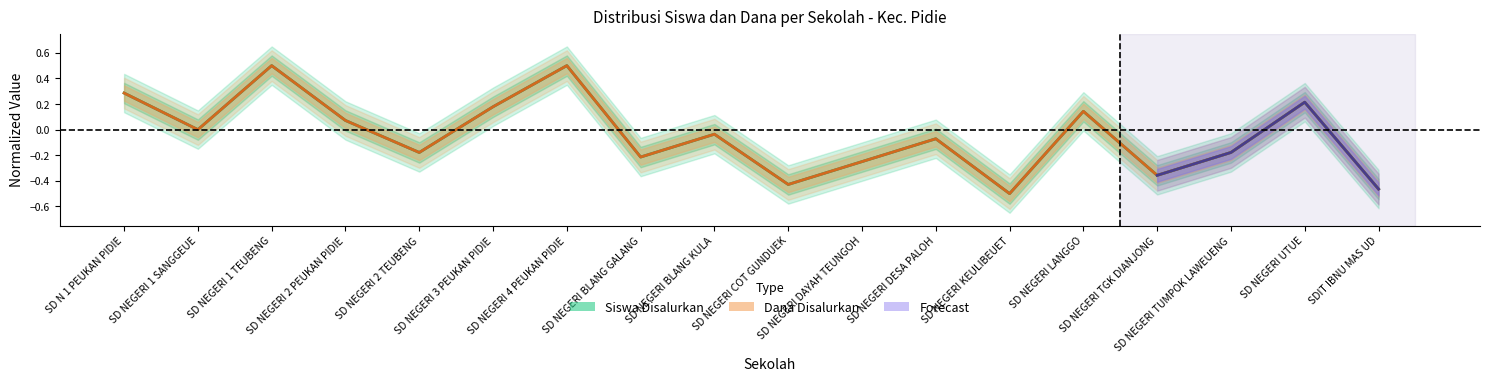

What is the sum of the Siswa Disalurkan values at SD NEGERI LANGGO and SD NEGERI 4 PEUKAN PIDIE?

0.6